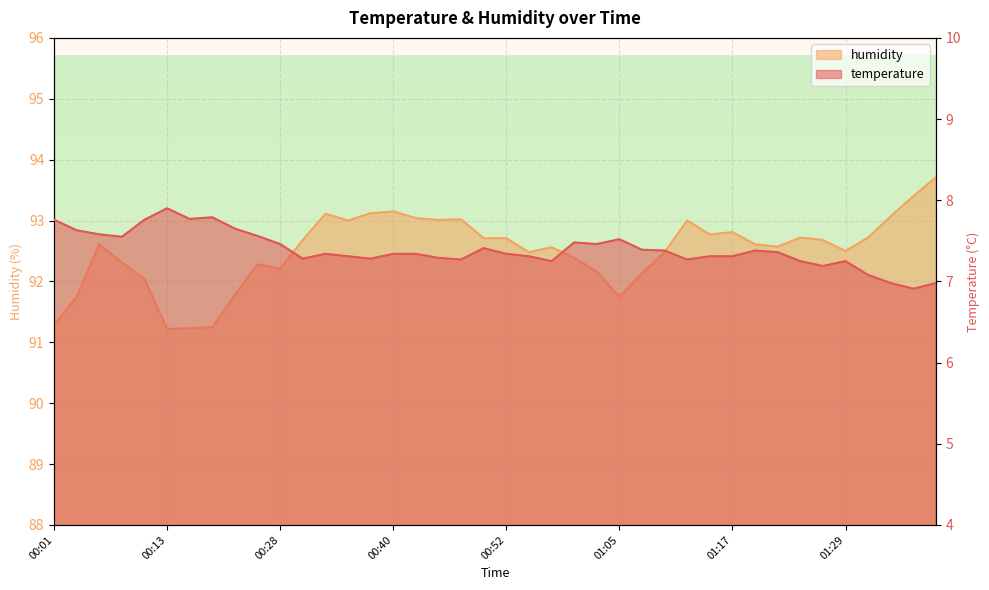

At how many categories does at least one series exceed 71?

40